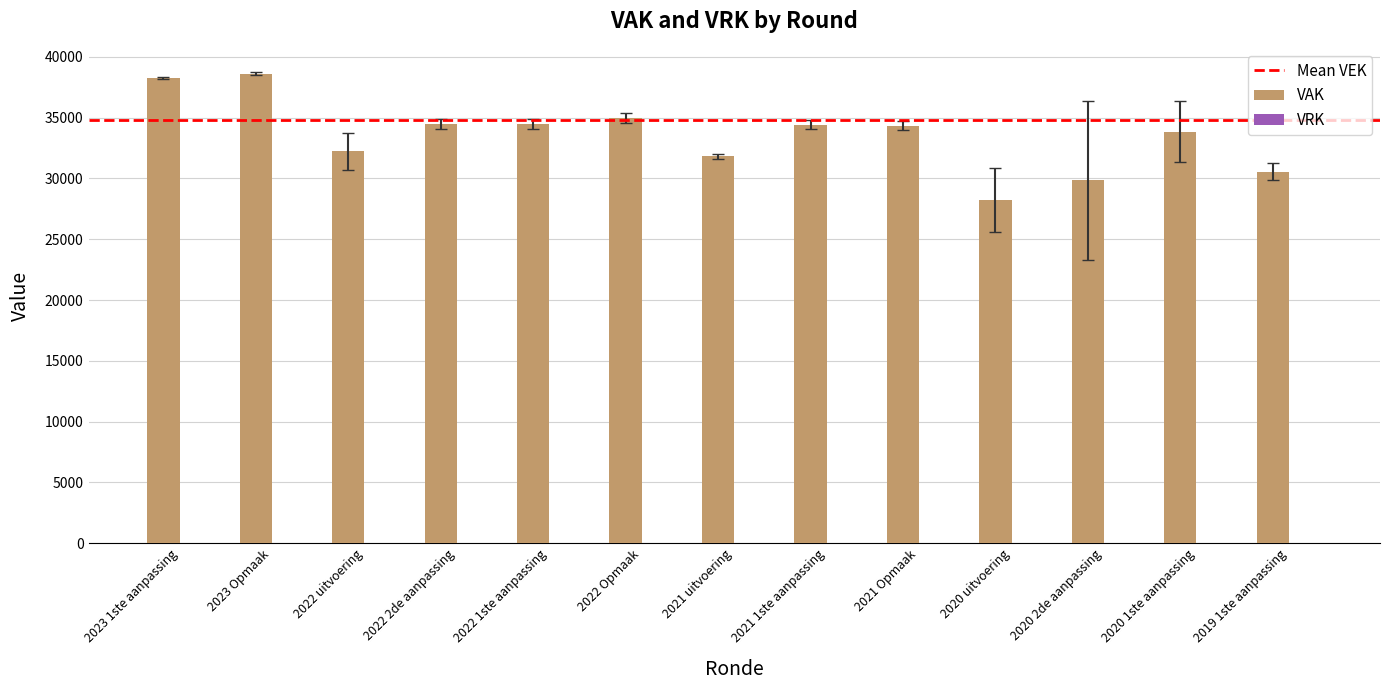

Read the value at 2021 1ste aanpassing.

34428